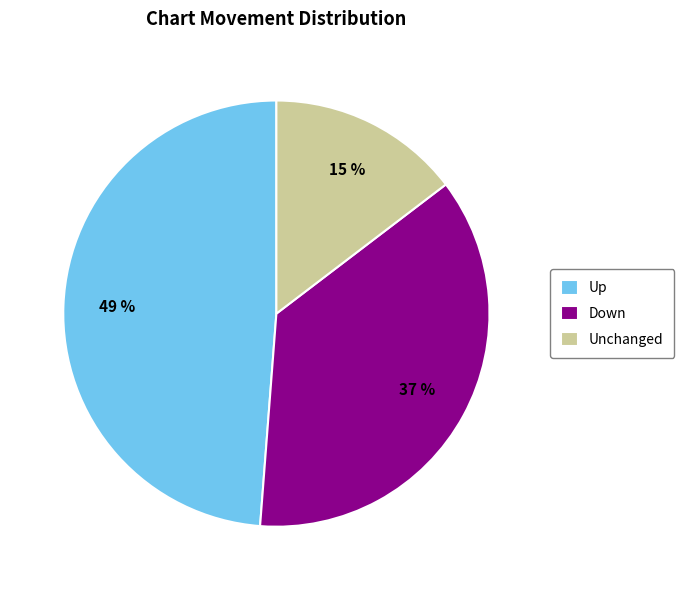

What is the ratio of the value at Down to the value at Unchanged?

2.5